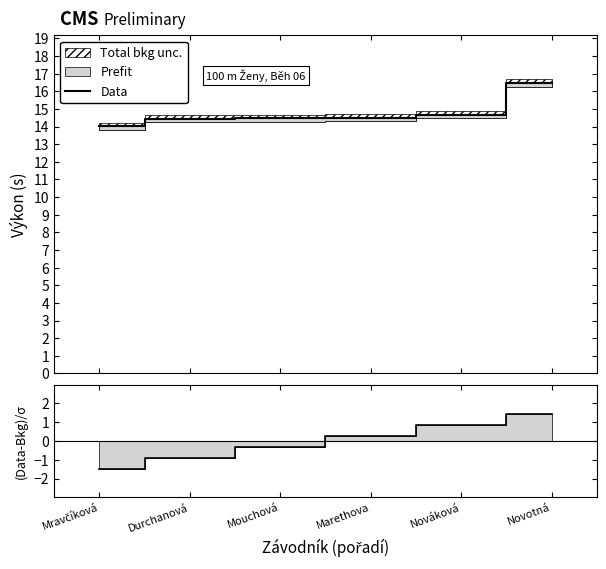

What is the label of the 5th point from the right?

Durchanová